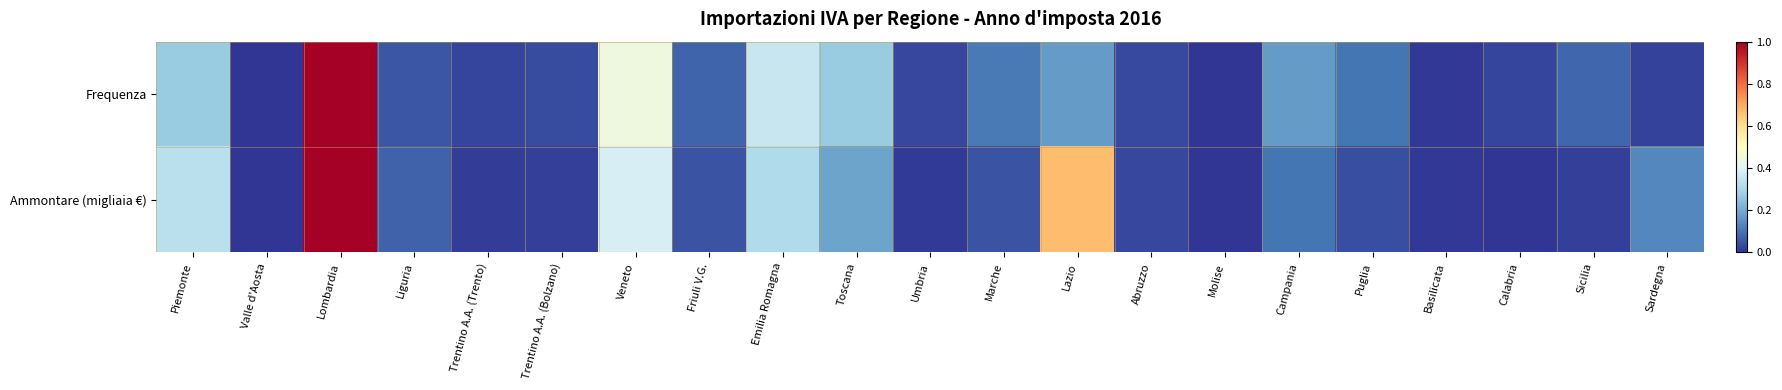

Which label corresponds to the largest value in the chart?

Lombardia